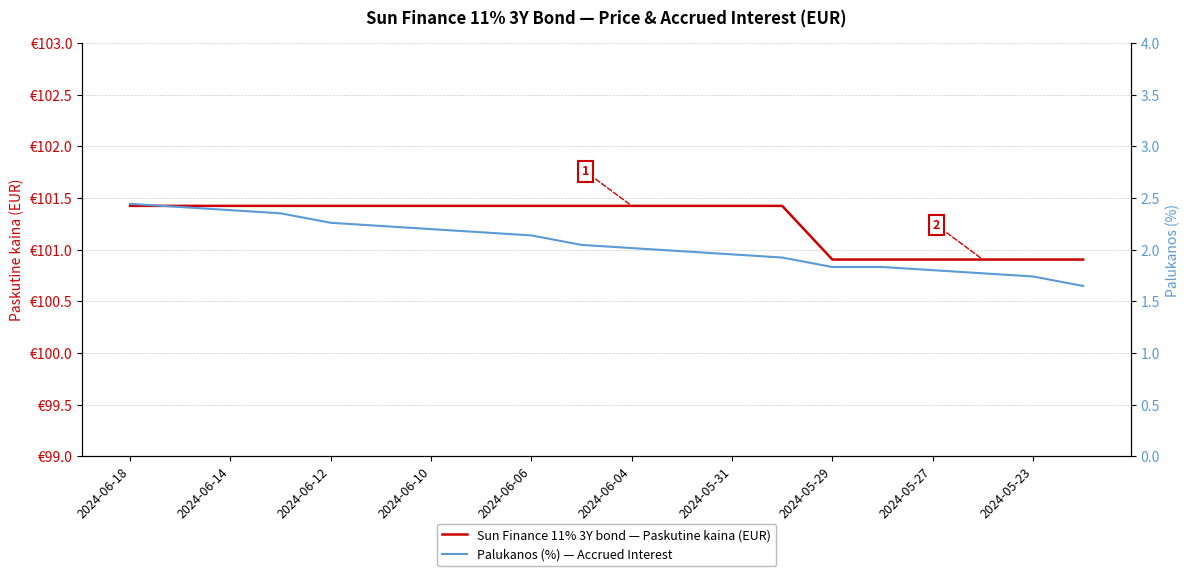

True or false: Paskutine kaina (EUR) and Palukanos (%) cross at least once.

False